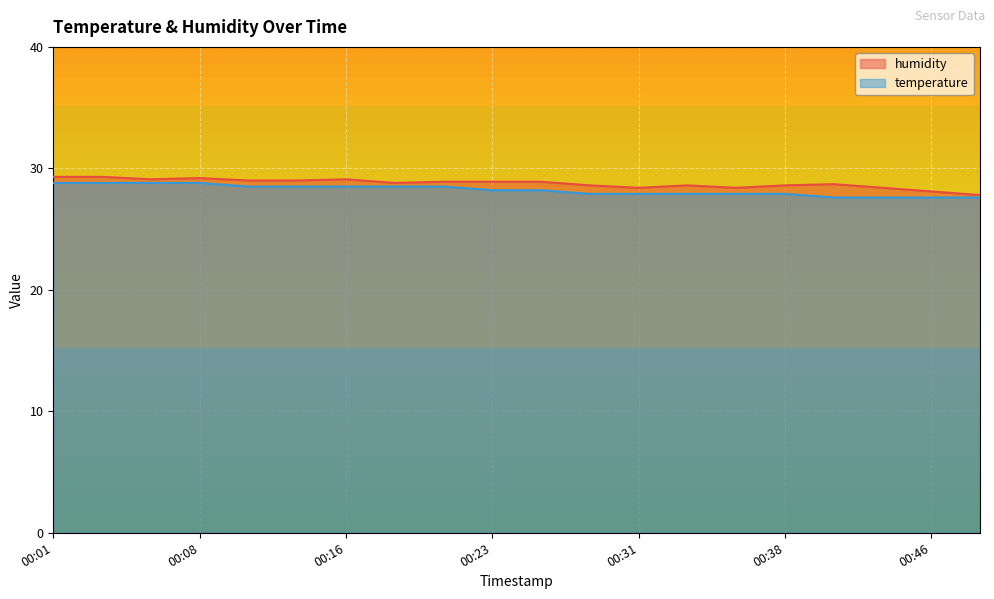

List the labels in order of temperature value, largest first.

00:01, 00:03, 00:06, 00:08, 00:11, 00:13, 00:16, 00:18, 00:21, 00:23, 00:26, 00:28, 00:31, 00:33, 00:36, 00:38, 00:41, 00:43, 00:46, 00:48